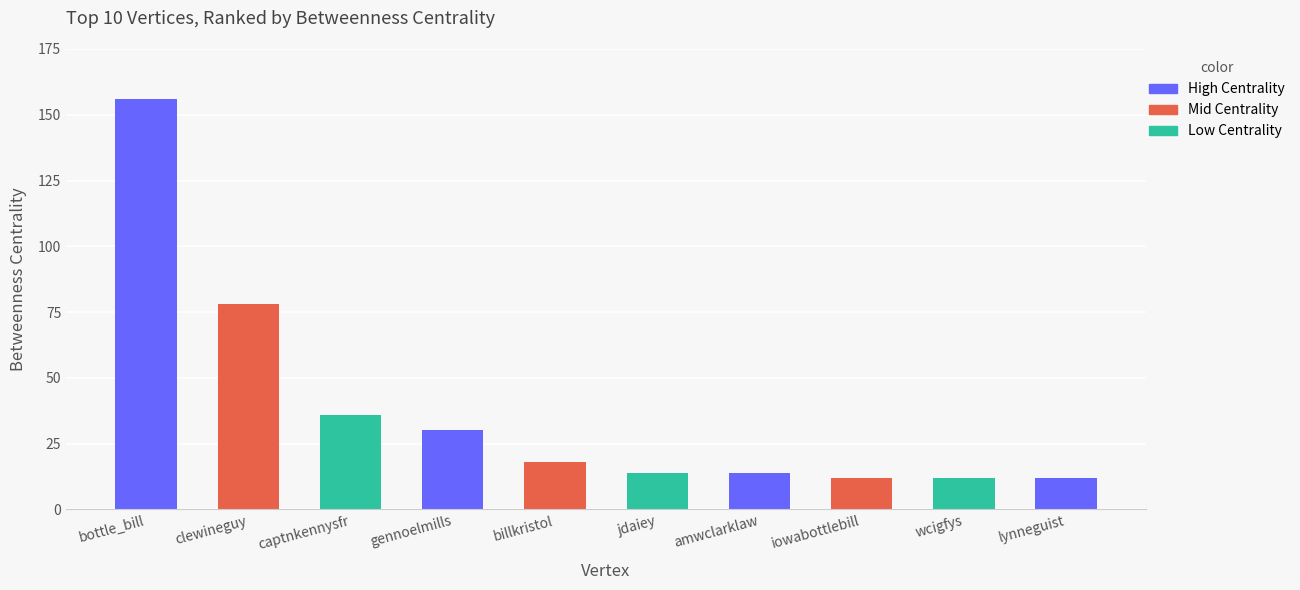

Reading left to right, what are all the values shown in this chart?

bottle_bill=156	clewineguy=78	captnkennysfr=36	gennoelmills=30	billkristol=18	jdaiey=14	amwclarklaw=14	iowabottlebill=12	wcigfys=12	lynneguist=12